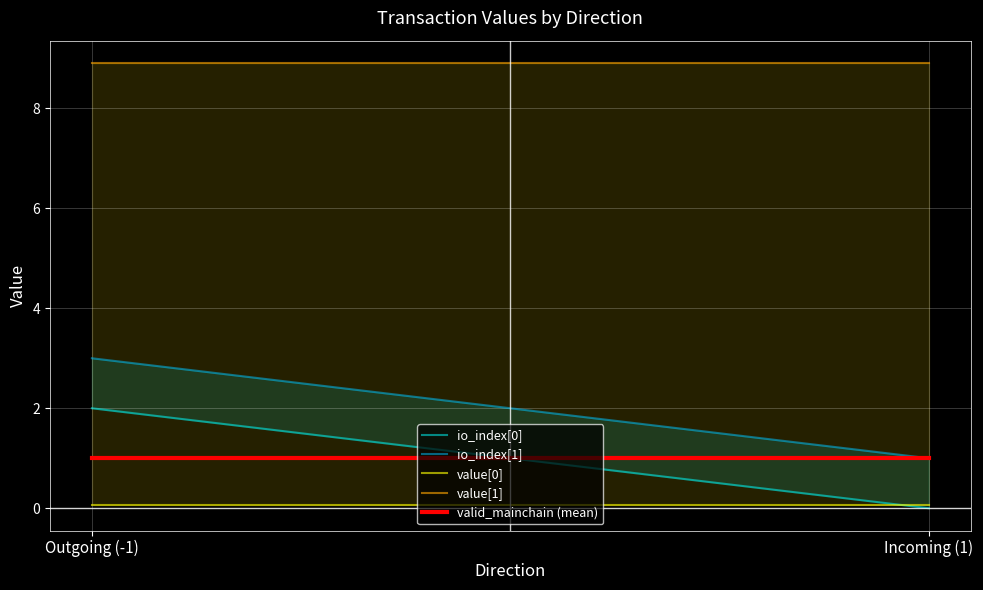

Between Incoming (1) and Outgoing (-1), which is larger?

Outgoing (-1)